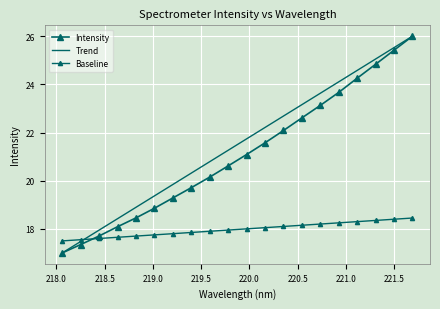

What is the maximum value for Intensity?

26.0